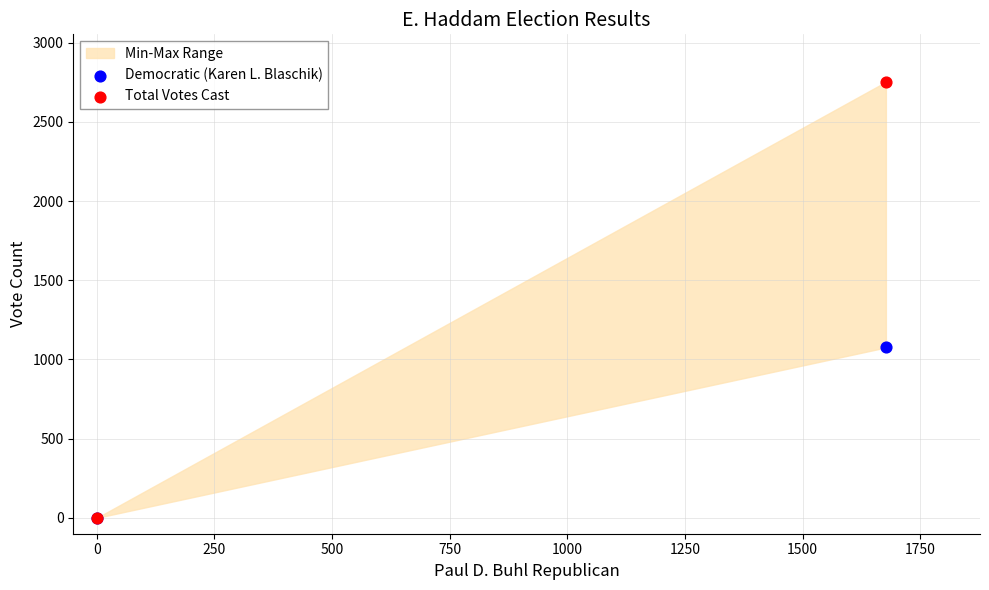

Across all series, what Y value is closest to 1376?

1076